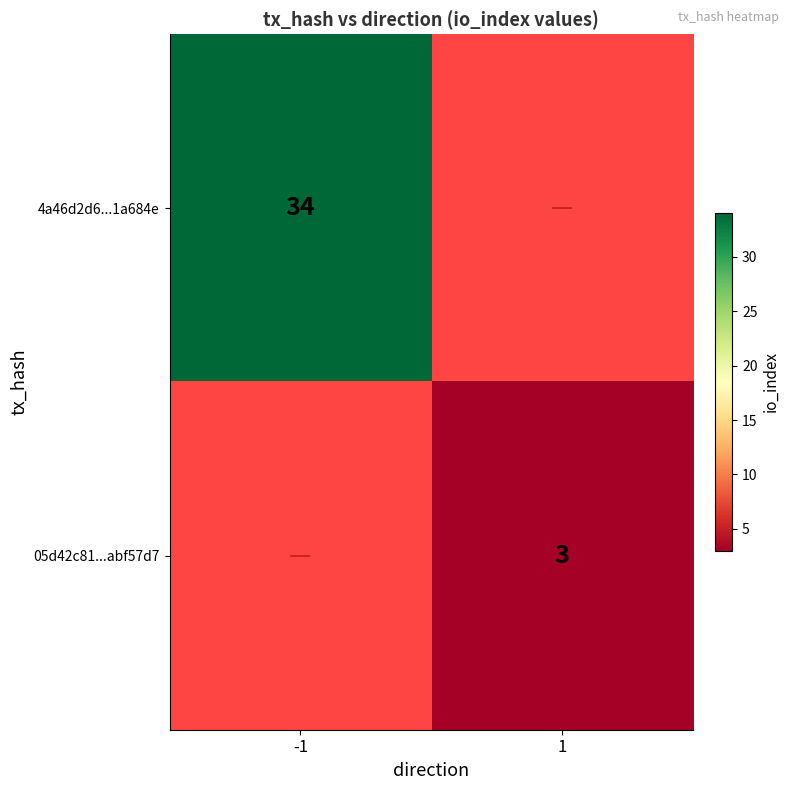

Is the value of 05d42c81...abf57d7 at 1 greater than the value of 4a46d2d6...1a684e at -1?

No